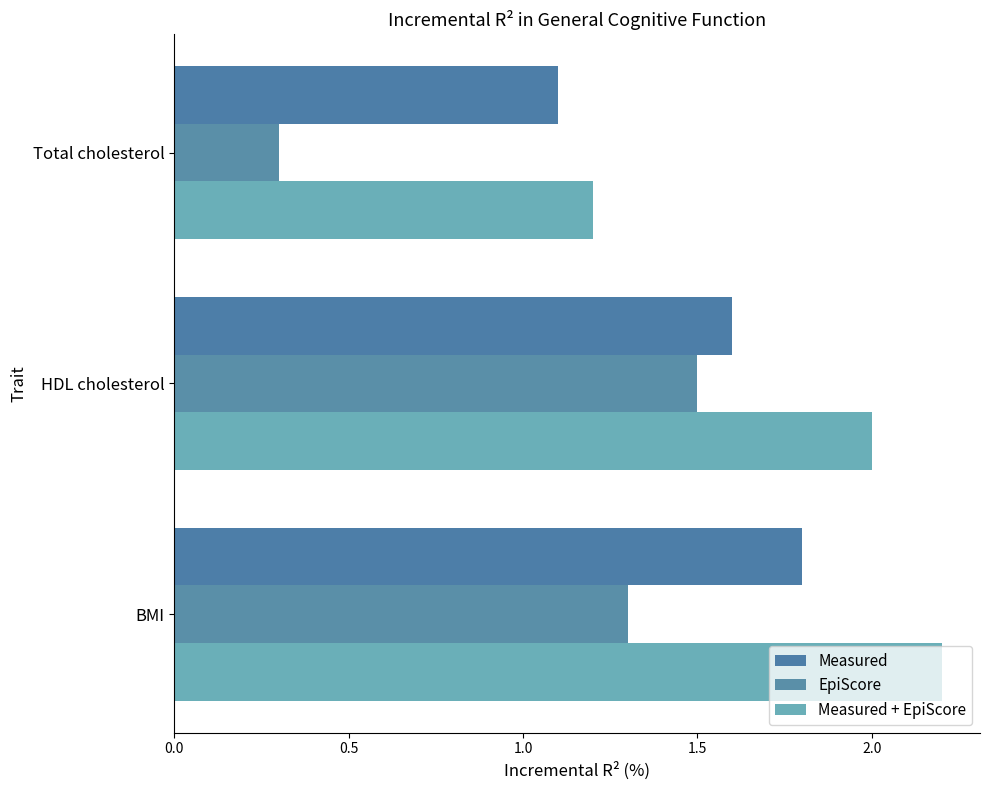

What is the maximum value shown in the chart?

2.2